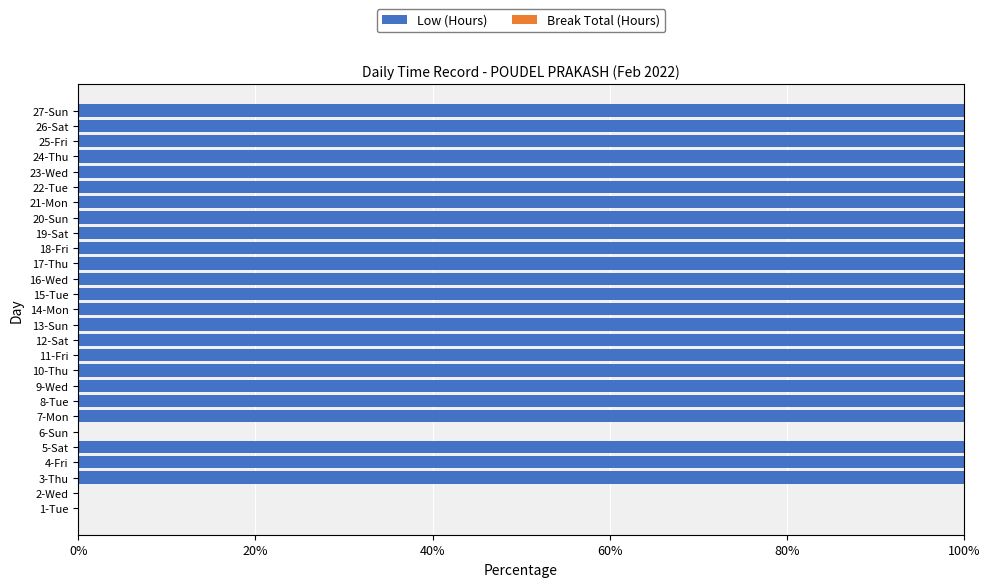

Reading bottom to top, extract all data points from this chart.

1-Tue=0	2-Wed=0	3-Thu=100	4-Fri=100	5-Sat=100	6-Sun=0	7-Mon=100	8-Tue=100	9-Wed=100	10-Thu=100	11-Fri=100	12-Sat=100	13-Sun=100	14-Mon=100	15-Tue=100	16-Wed=100	17-Thu=100	18-Fri=100	19-Sat=100	20-Sun=100	21-Mon=100	22-Tue=100	23-Wed=100	24-Thu=100	25-Fri=100	26-Sat=100	27-Sun=100